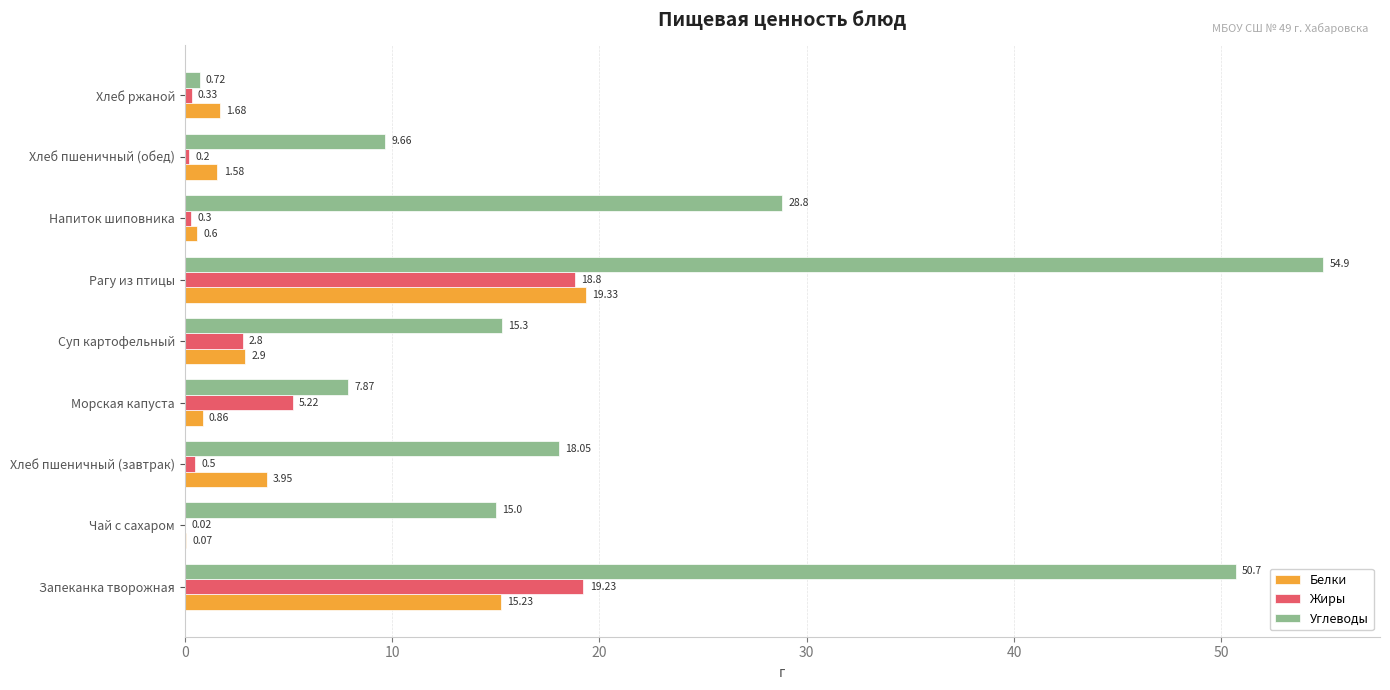

What is the sum of all Белки values?

46.2